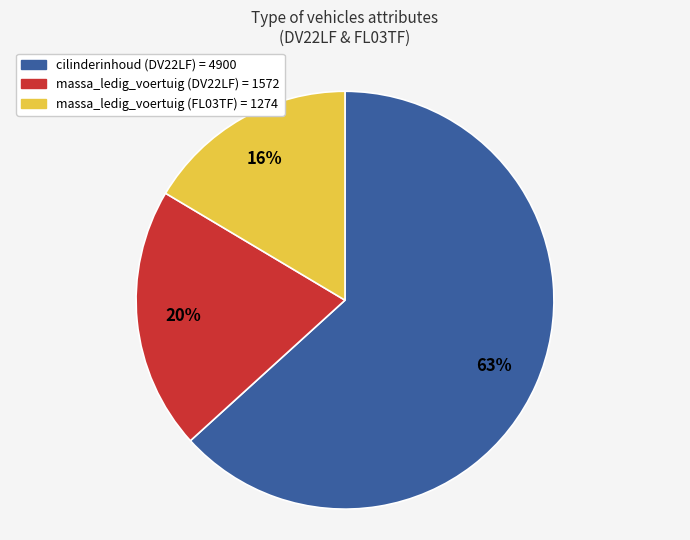

What is the largest slice in the pie chart?

cilinderinhoud